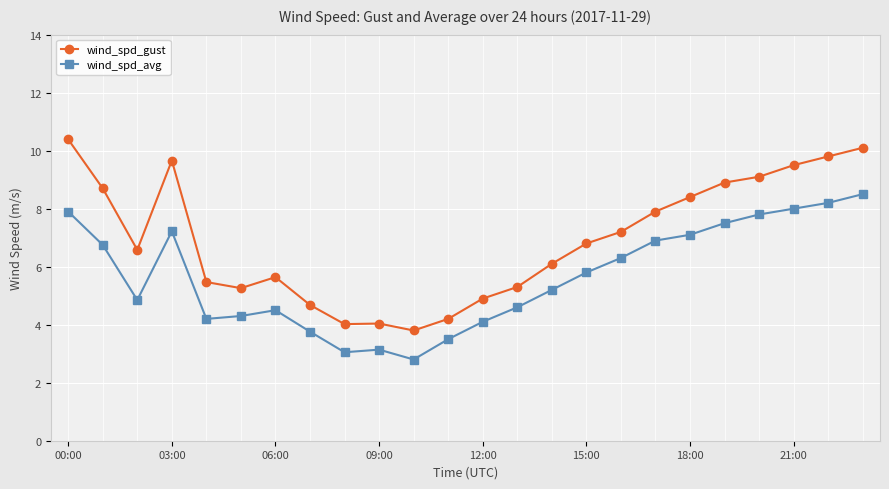

Which series has the largest range (max minus min)?

wind_spd_gust